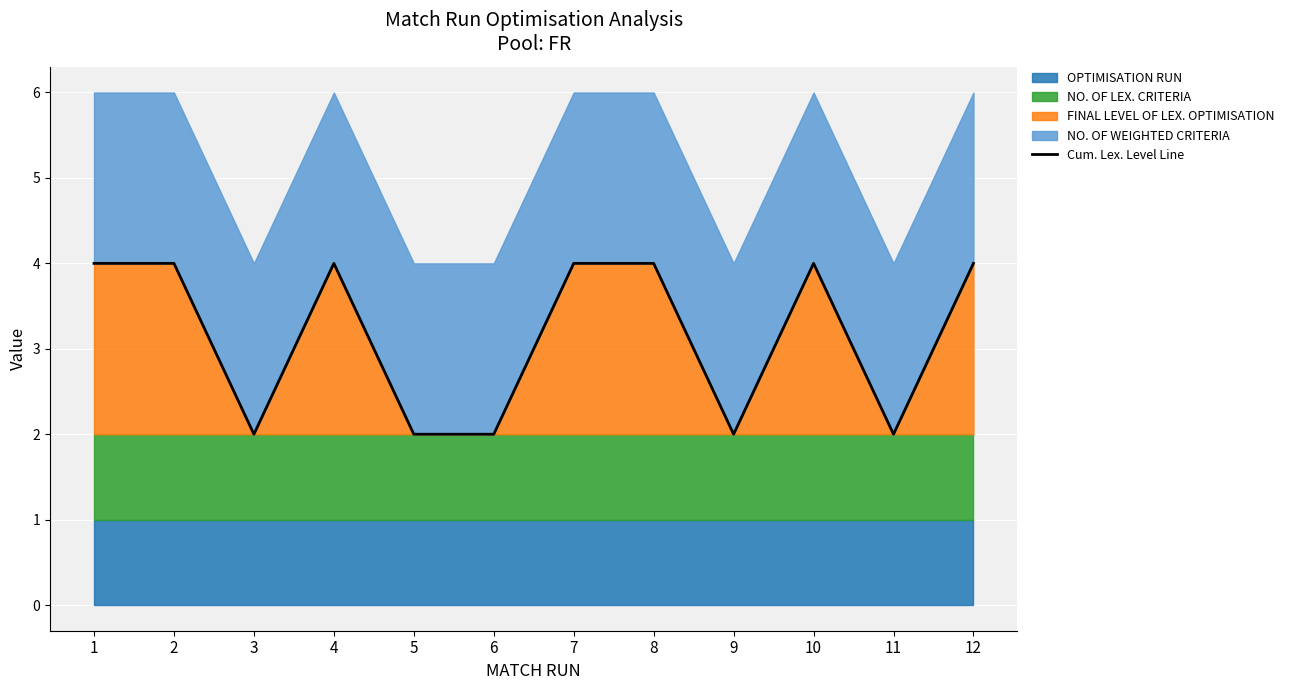

What is the greatest value displayed?

4